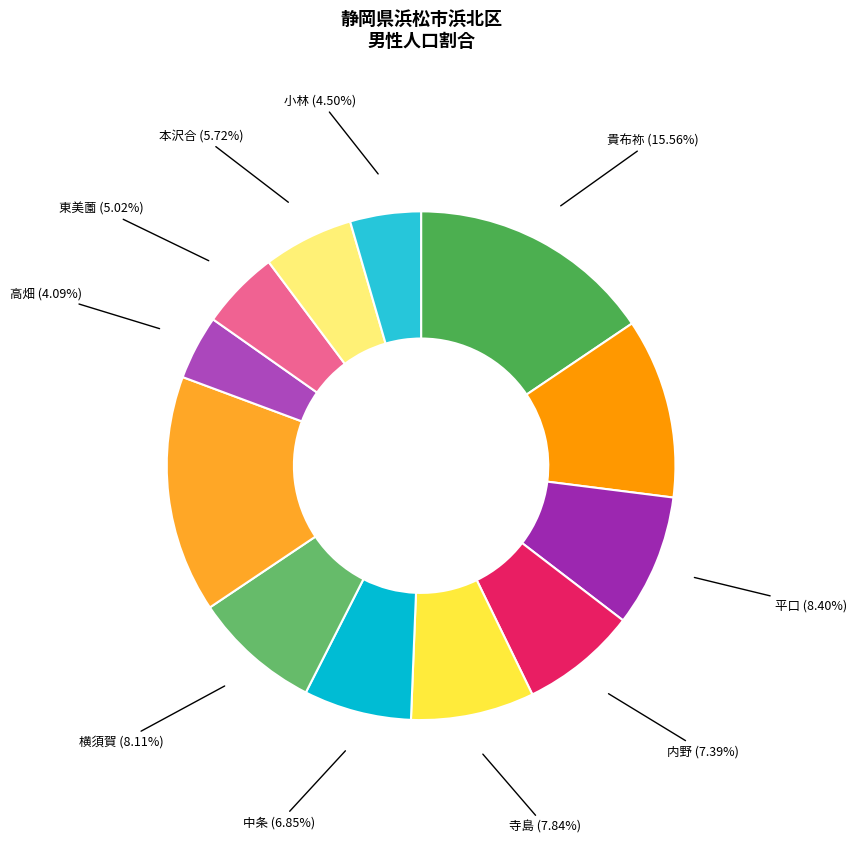

Between 貴布祢 and 横須賀, which is larger?

貴布祢